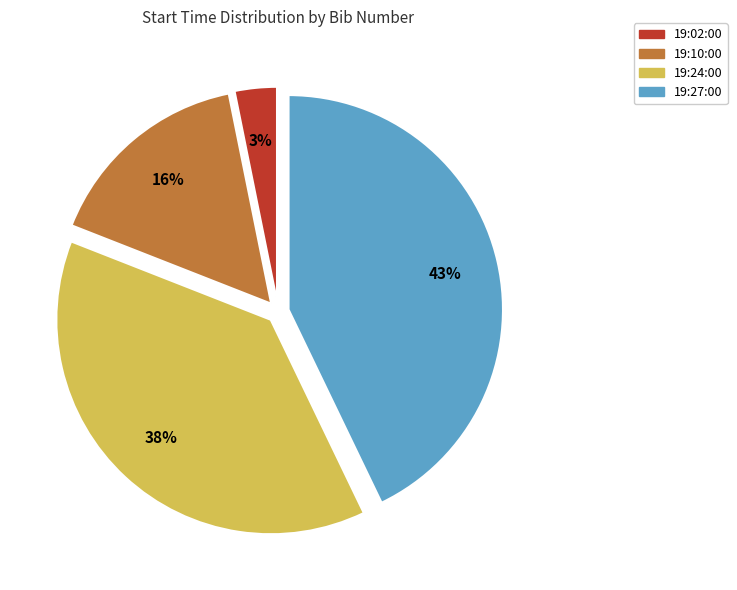

How many slices are in this pie chart?

4